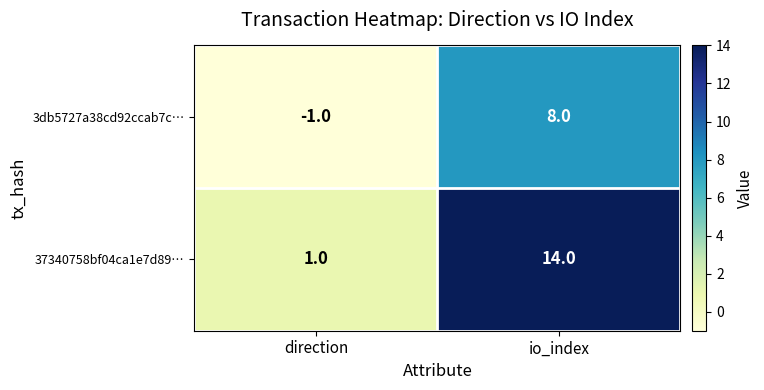

How many data points does each series have?

2